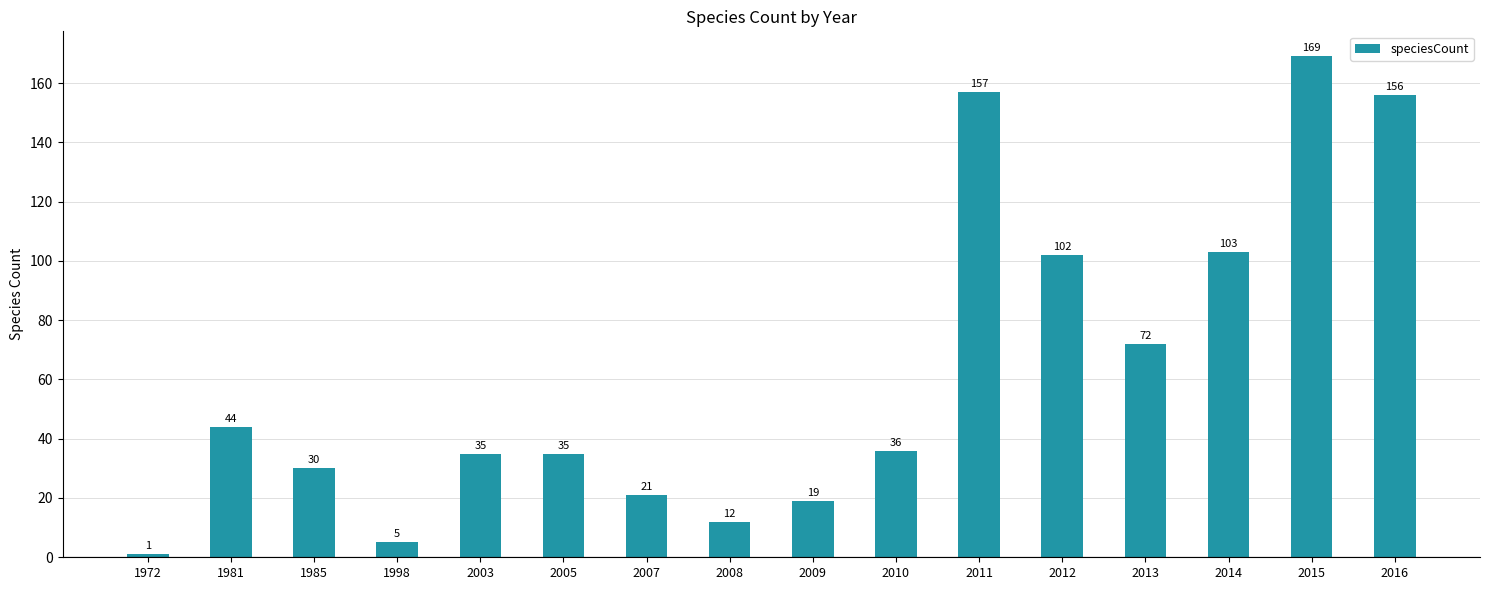

At which category does the chart reach its minimum across all series?

1972